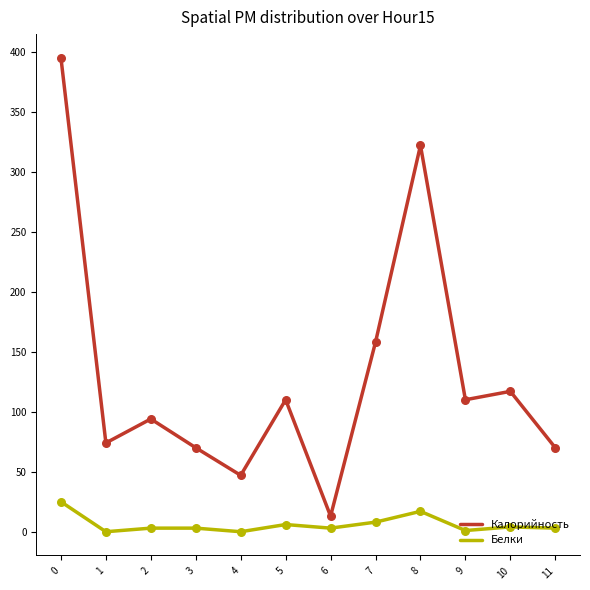

What are all the series names shown in the legend?

Калорийность, Белки